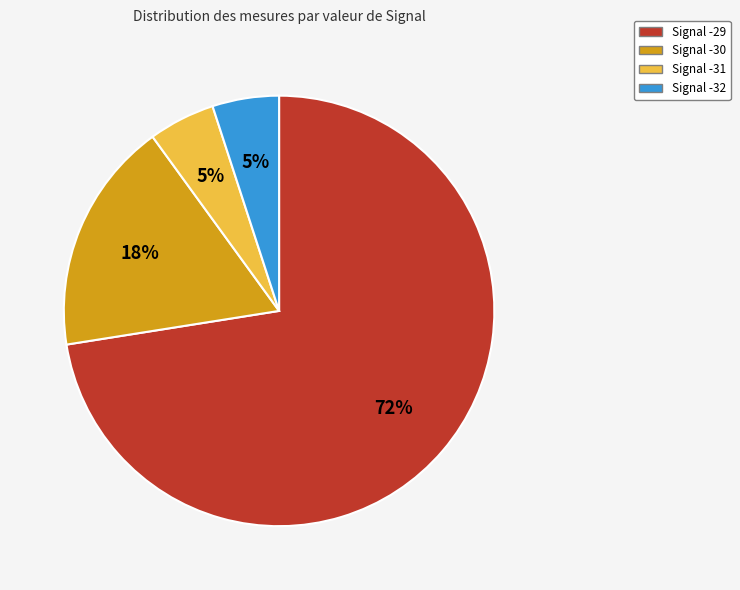

Is there any slice that represents more than half of the pie?

Yes